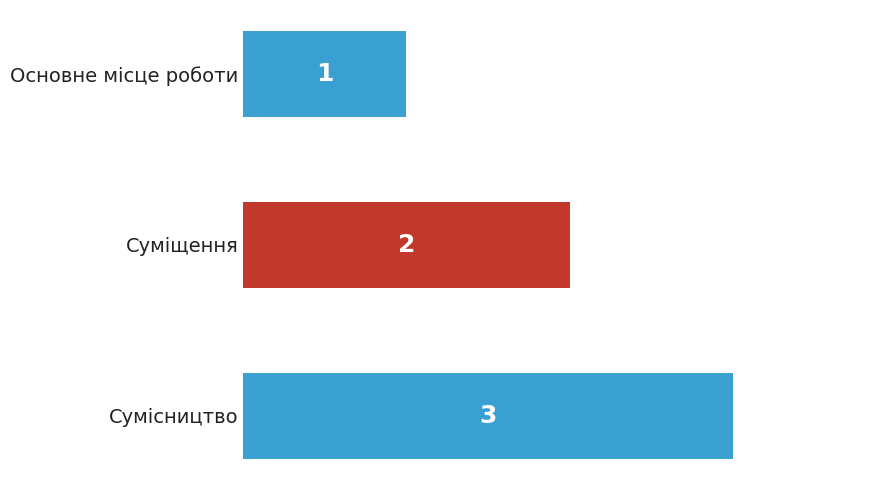

What is the maximum value shown in the chart?

3